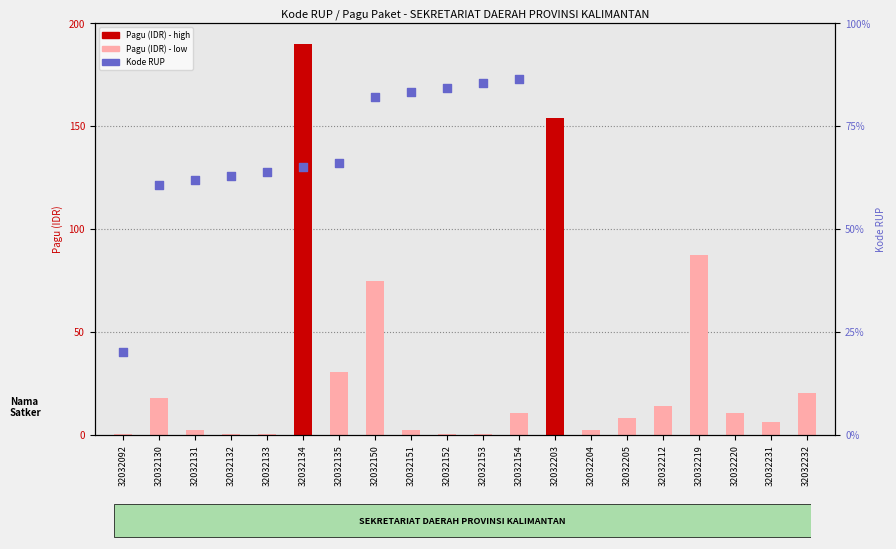

Which series contains the lowest Y value?

Pagu (IDR)